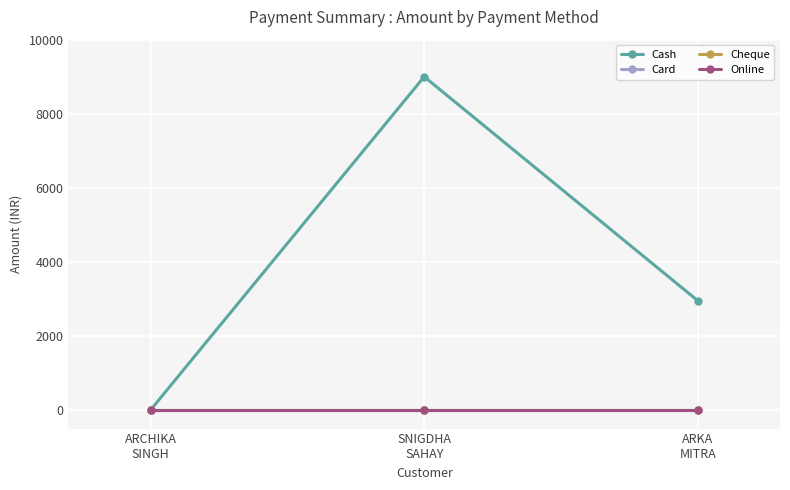

Is this an area chart (filled region under the line)?

No